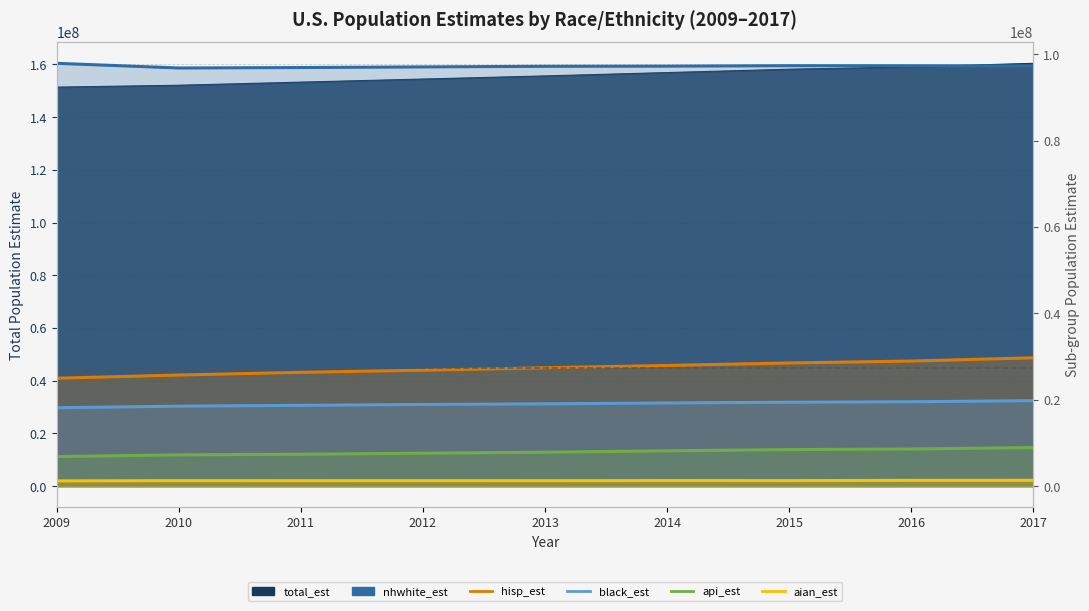

Is it true that black_est equals 18522552 at 2010?

True